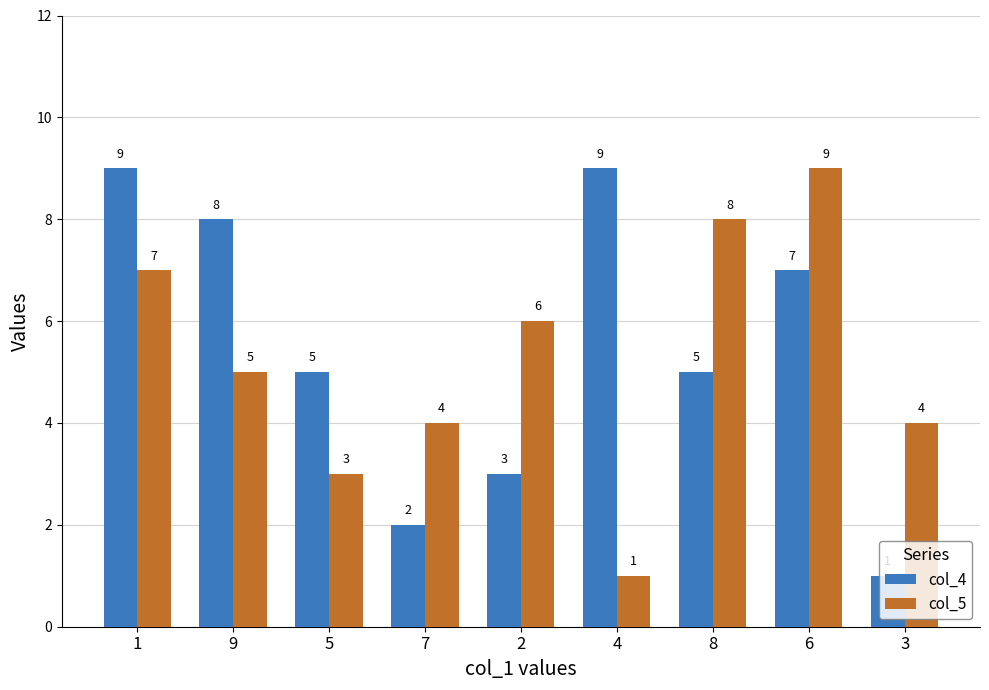

At which label does col_4 reach its minimum?

3